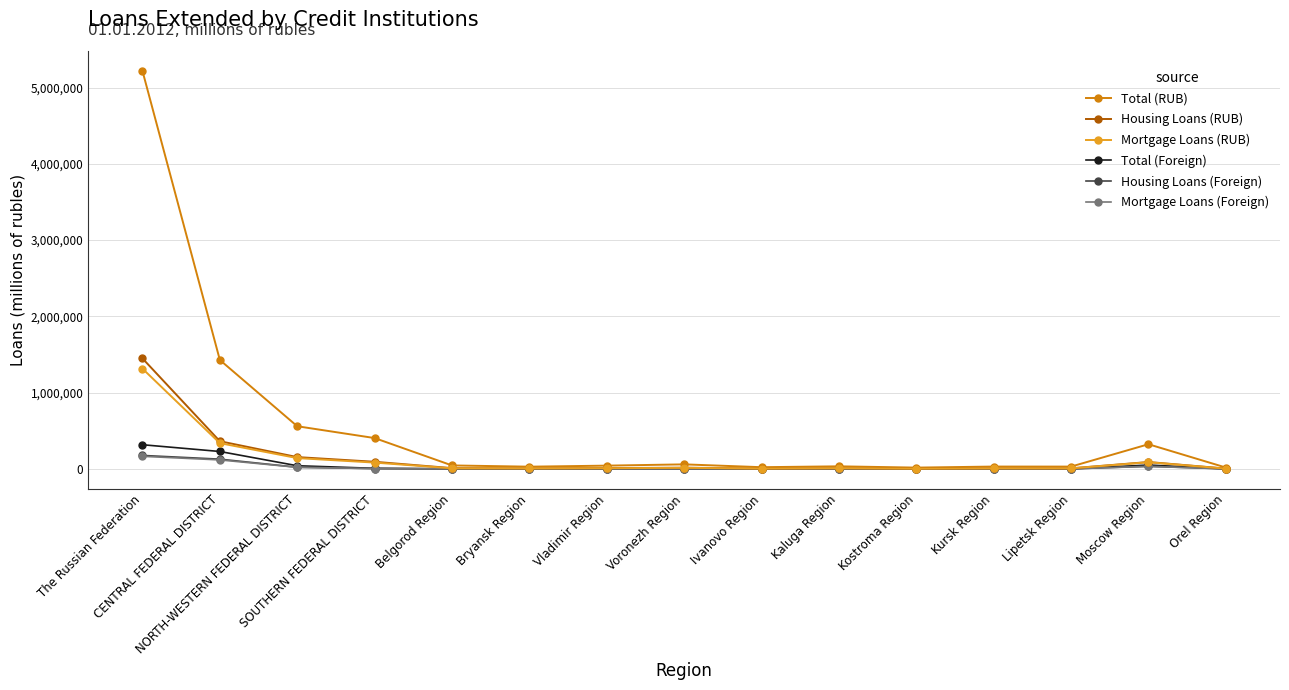

Which series has the largest range (max minus min)?

Total (RUB)